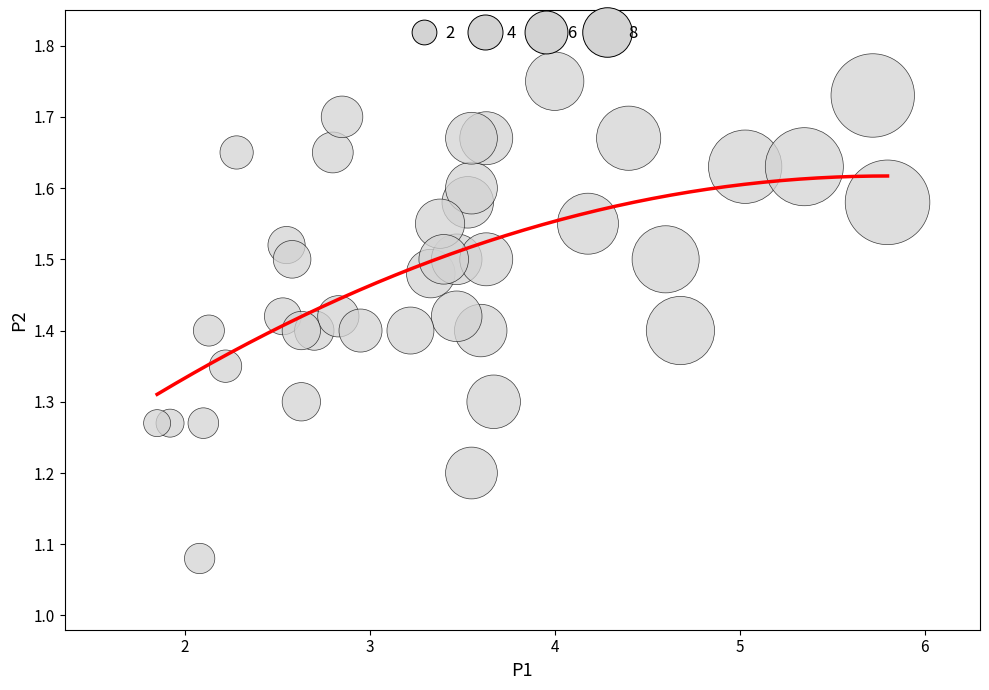

What is the range of Y values (max minus min)?

0.7